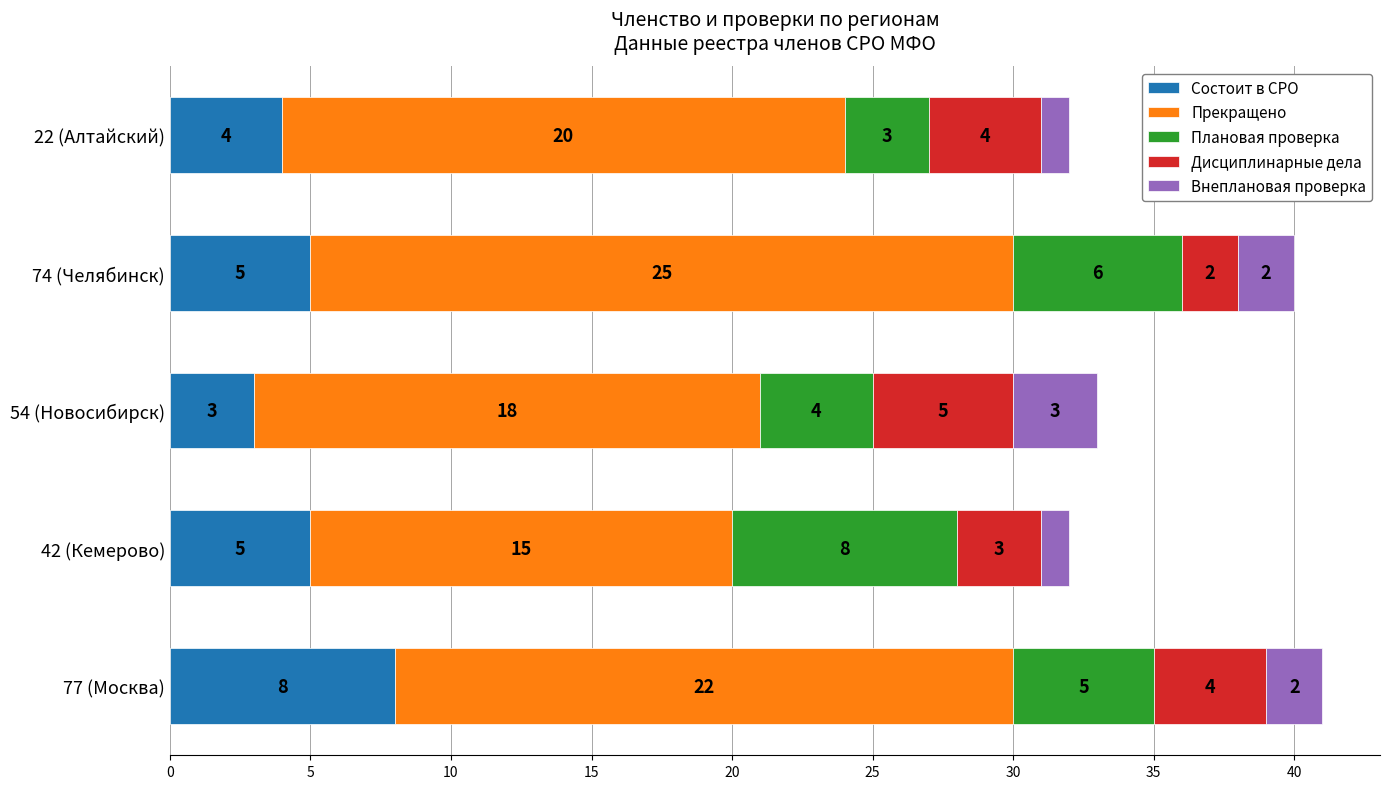

What is the sum of all Состоит в СРО values?

25